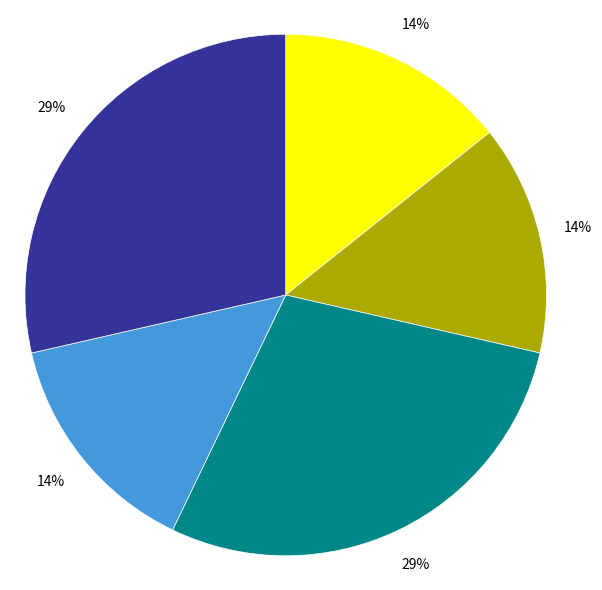

Does any single category account for the majority?

No